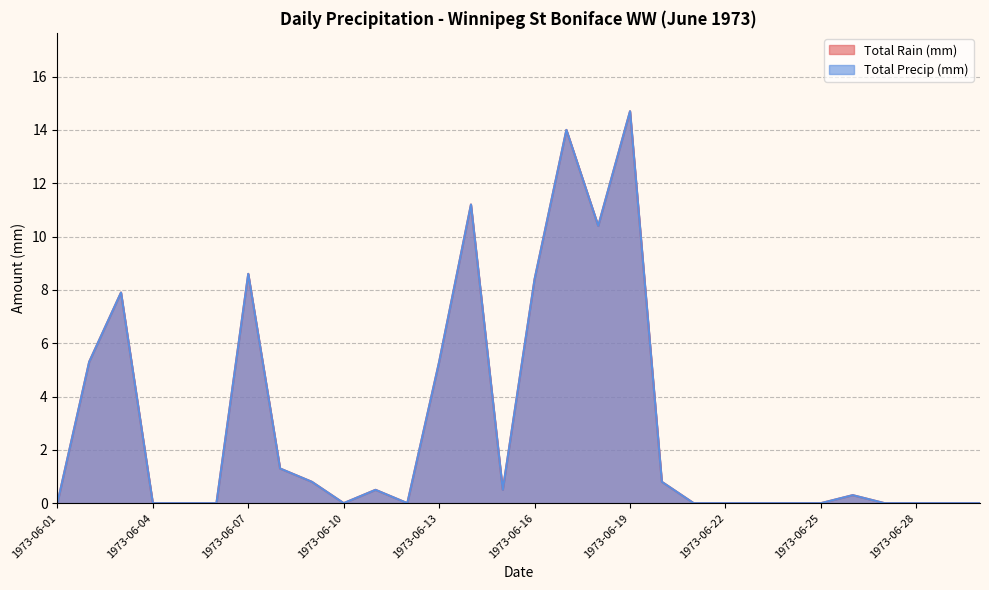

List the series in order of their peak value, lowest first.

Total Rain (mm), Total Precip (mm)